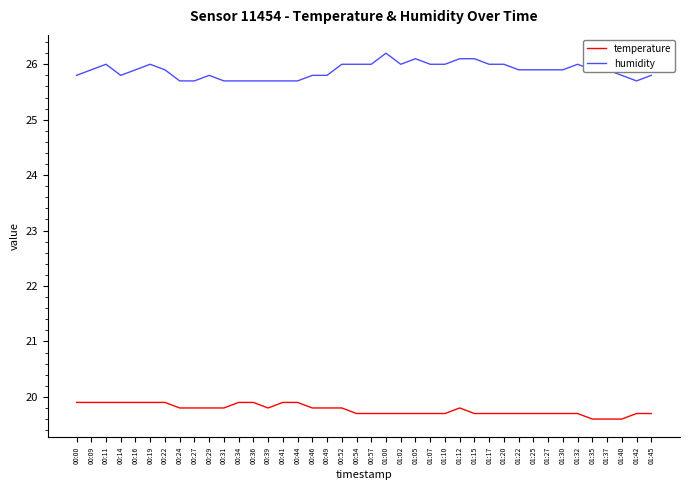

What is the lowest value of the humidity series?

25.7